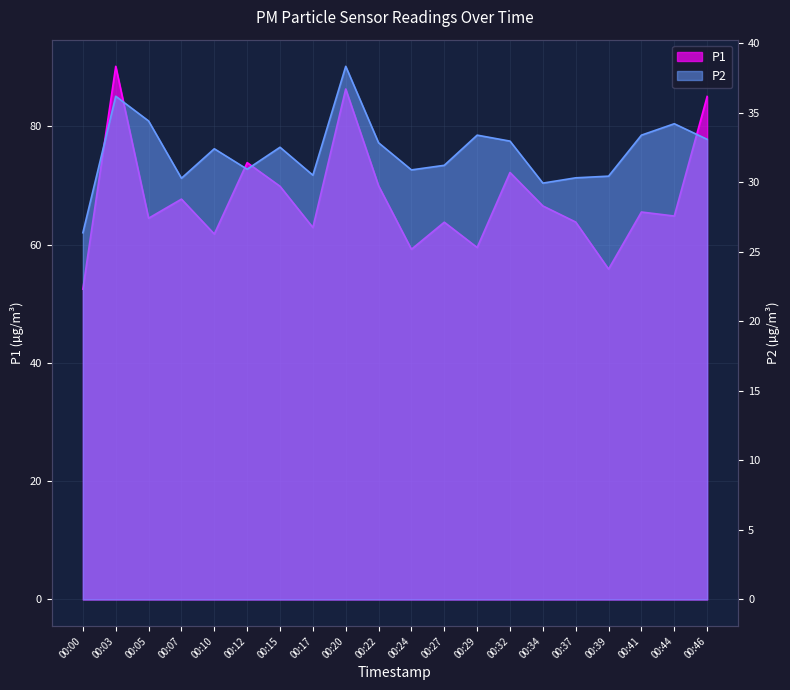

How many values in the P1 series exceed 65?

10